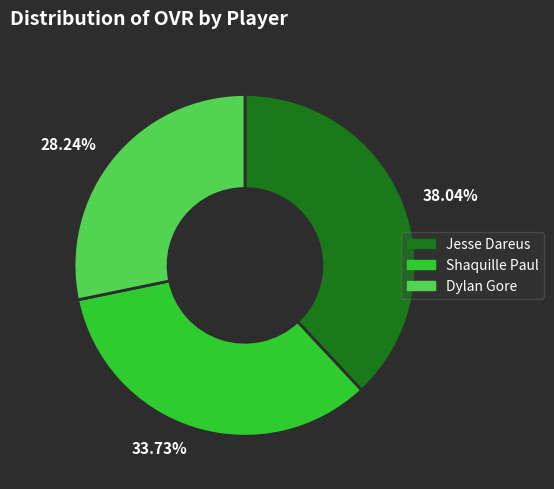

What is the smallest slice in the pie chart?

28.24%